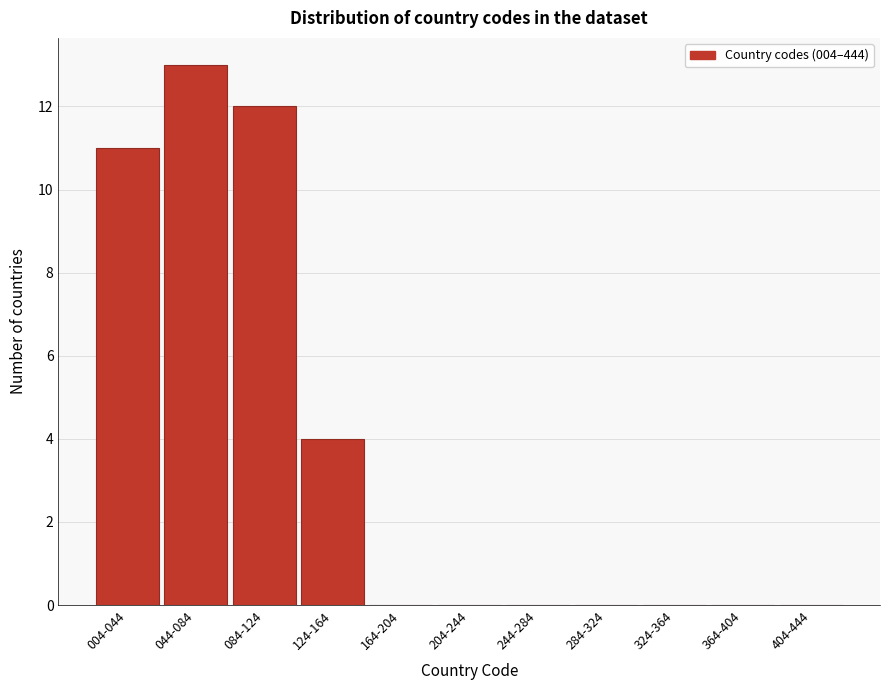

Reading left to right, transcribe all the data shown in this chart.

004-044=11	044-084=13	084-124=12	124-164=4	164-204=0	204-244=0	244-284=0	284-324=0	324-364=0	364-404=0	404-444=0